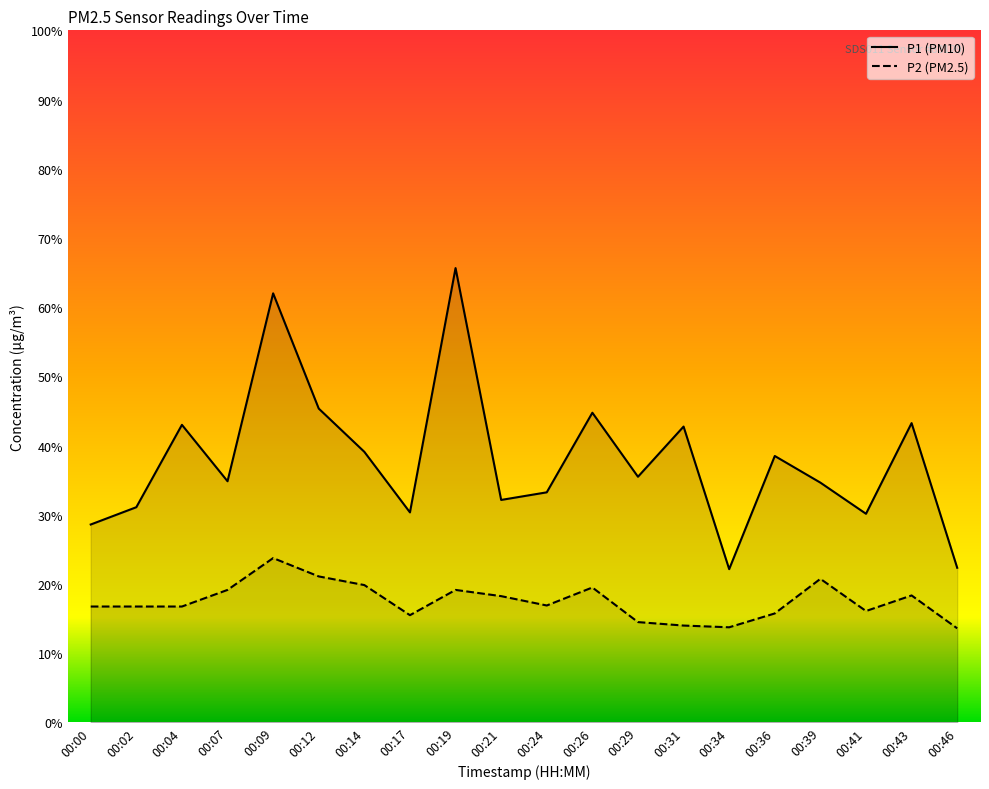

True or false: P1 and P2 cross at least once.

False